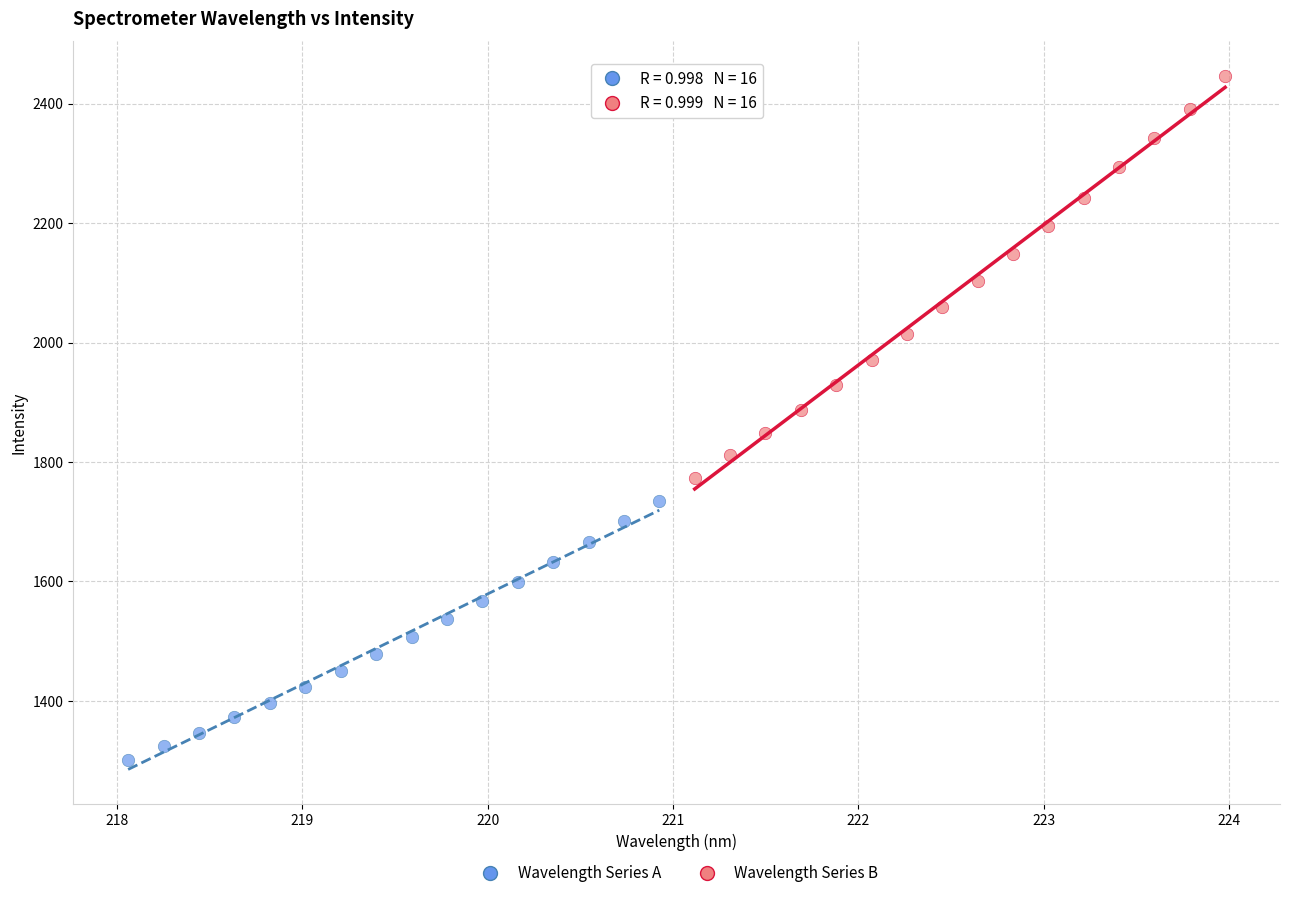

Which series reaches the maximum Y coordinate?

Wavelength Series B